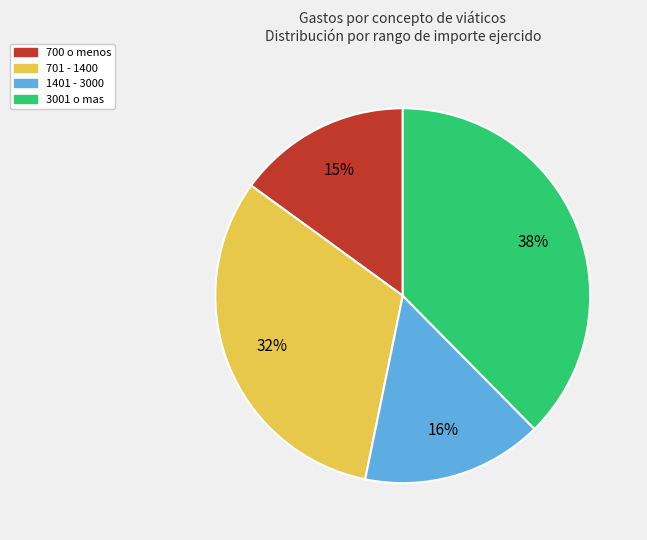

Is there a majority slice in this chart?

No